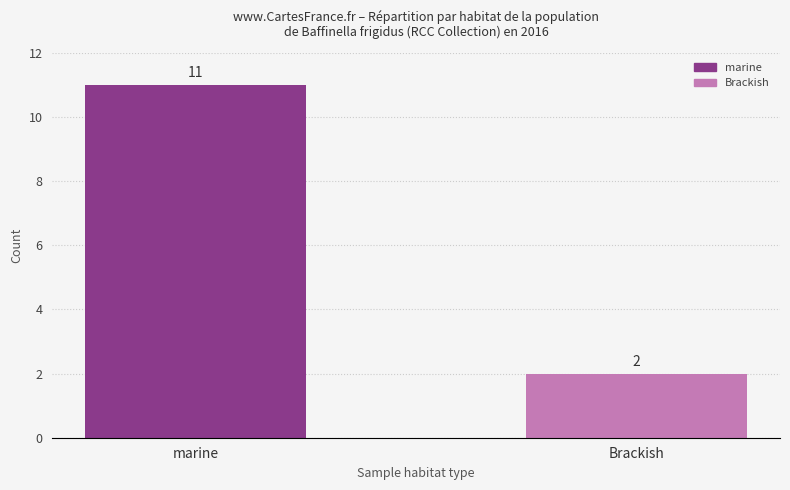

What position from the right is marine?

2